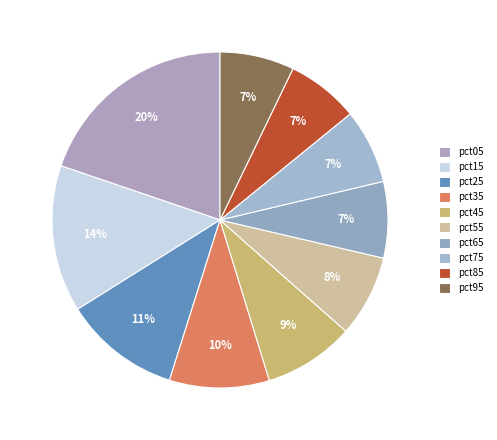

How much of the chart is everything except pct55?

92.1%